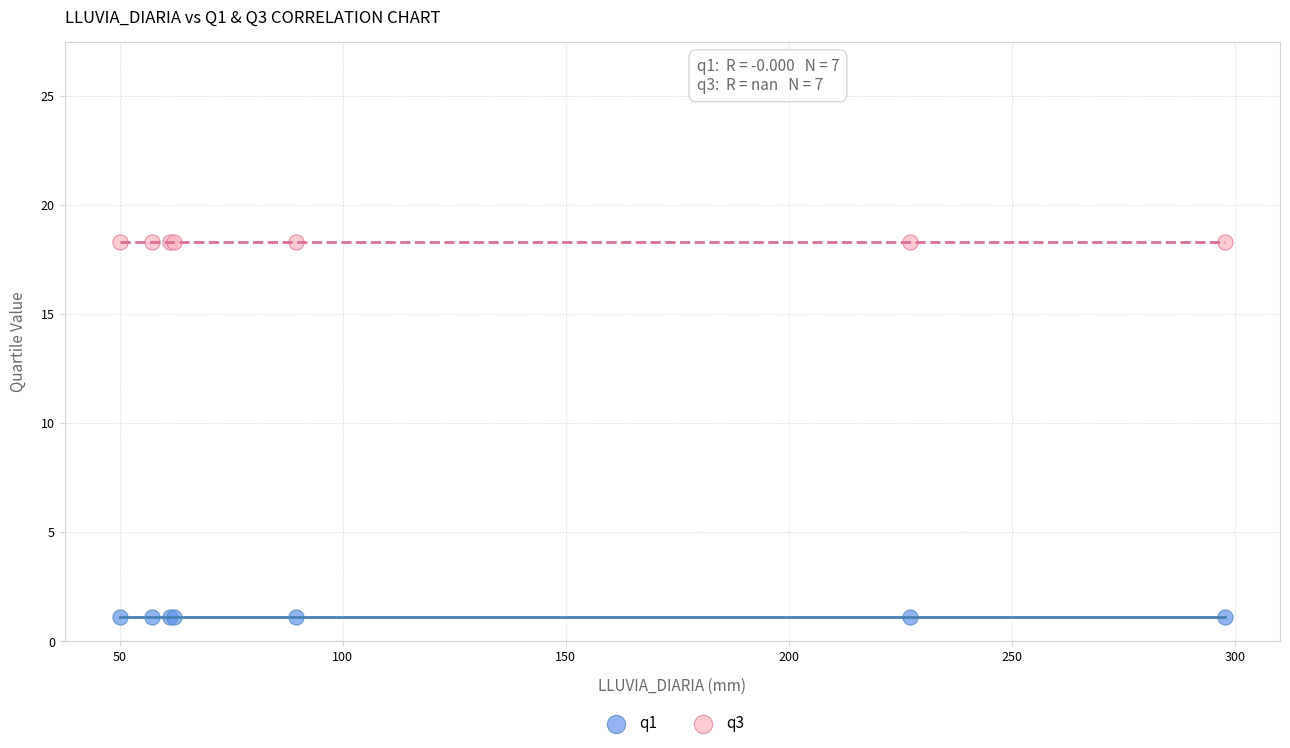

What are all the series names shown in the legend?

q1, q3